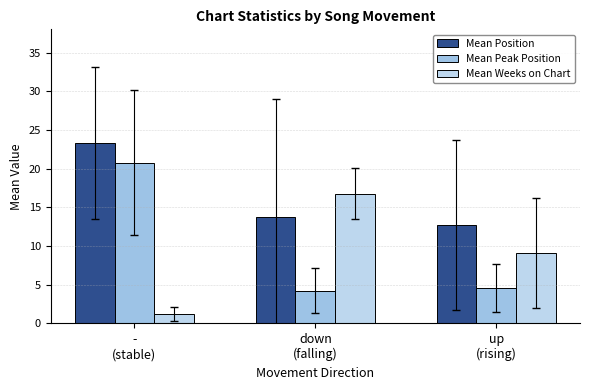

Between -
(stable) and up
(rising), which series saw the biggest shift?

Mean Peak Position